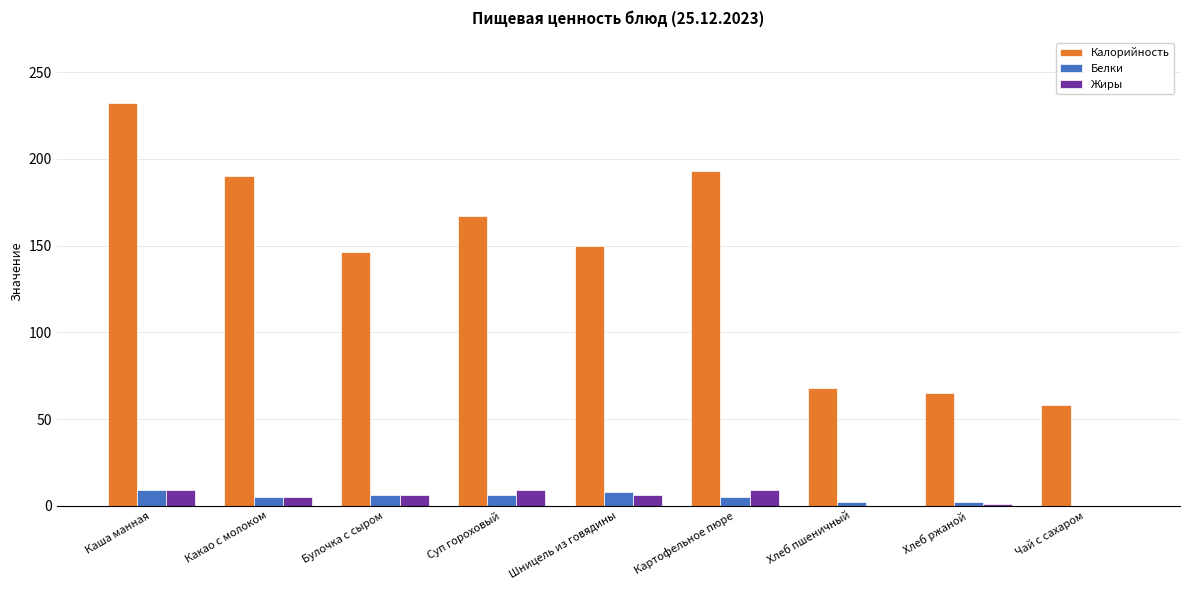

Read the Калорийность value at Суп гороховый.

167